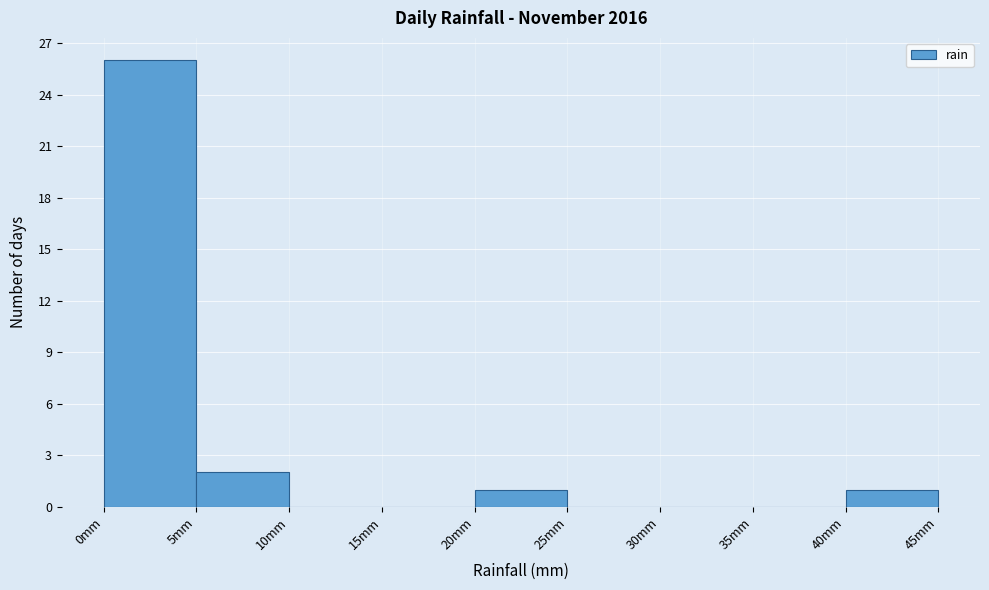

Reading left to right, list every bar in this chart as the range it spans on the x-axis followed by its height. The values are not printed on the chart, so give them approximately, as read against the axis.

0 to 5: 26
5 to 10: 2
10 to 15: 0
15 to 20: 0
20 to 25: 1
25 to 30: 0
30 to 35: 0
35 to 40: 0
40 to 45: 1